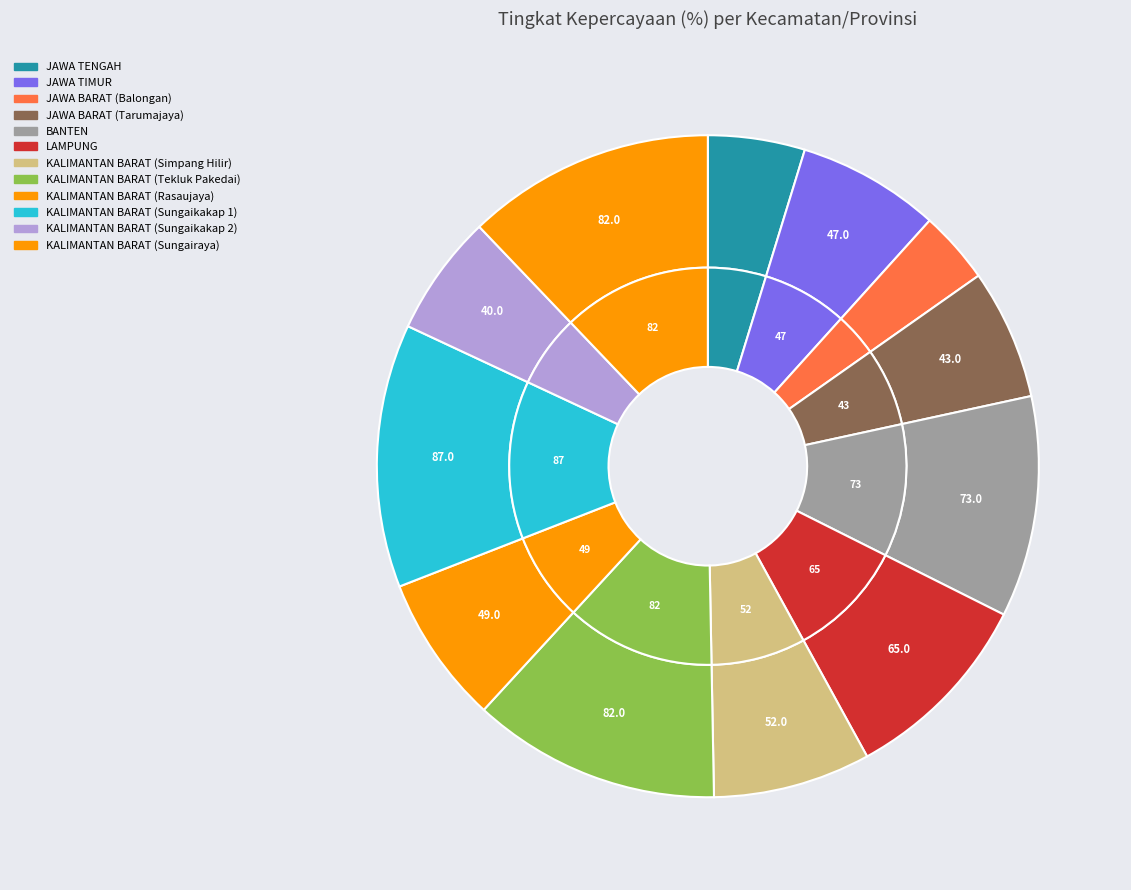

Combined, do KALIMANTAN BARAT (Sungaikakap 1) and KALIMANTAN BARAT (Tekluk Pakedai) account for over 50%?

No